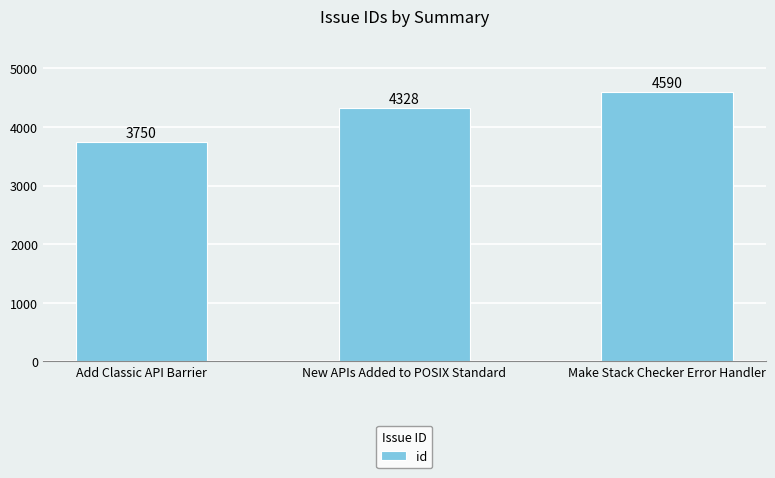

Is it true that the value at Add Classic API Barrier is 1749?

False